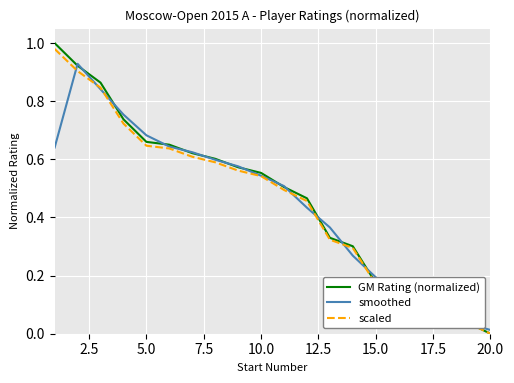

Which series has the widest spread of values?

GM Rating (normalized)